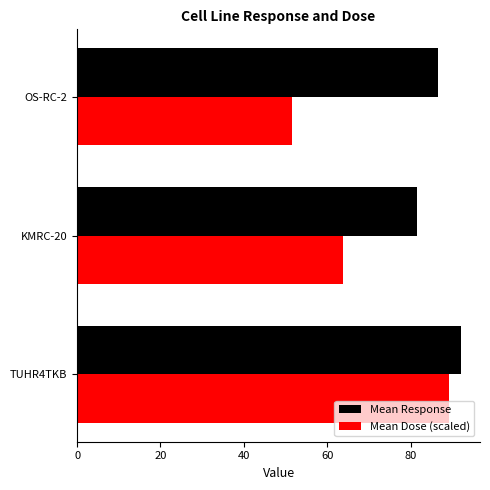

What are all the series names shown in the legend?

Mean Response, Mean Dose (scaled)